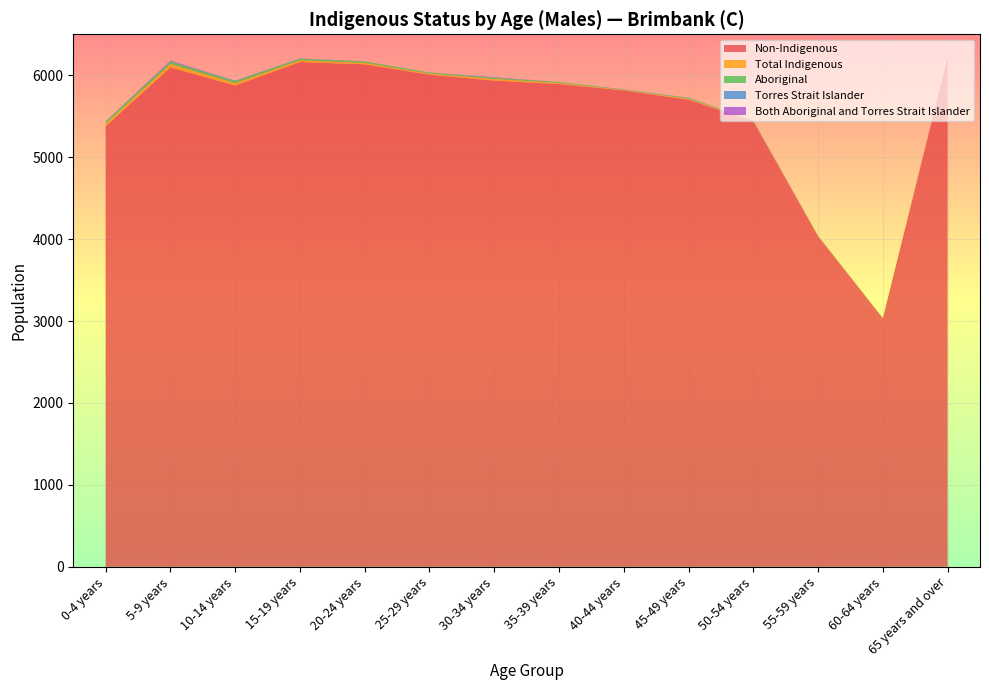

Reading right to left, what are all the values shown in this chart?

Aboriginal: 0	4	5	3	9	4	12	14	13	18	19	23	30	22
Torres Strait Islander: 0	0	0	3	3	3	0	3	0	0	3	6	7	5
Both Aboriginal and Torres Strait Islander: 0	0	0	0	0	0	0	4	0	0	0	0	5	3
Total Indigenous: 0	4	5	6	12	7	12	21	13	18	22	29	42	30
Non-Indigenous: 6219	3031	4033	5438	5702	5814	5893	5934	6007	6133	6161	5875	6095	5378